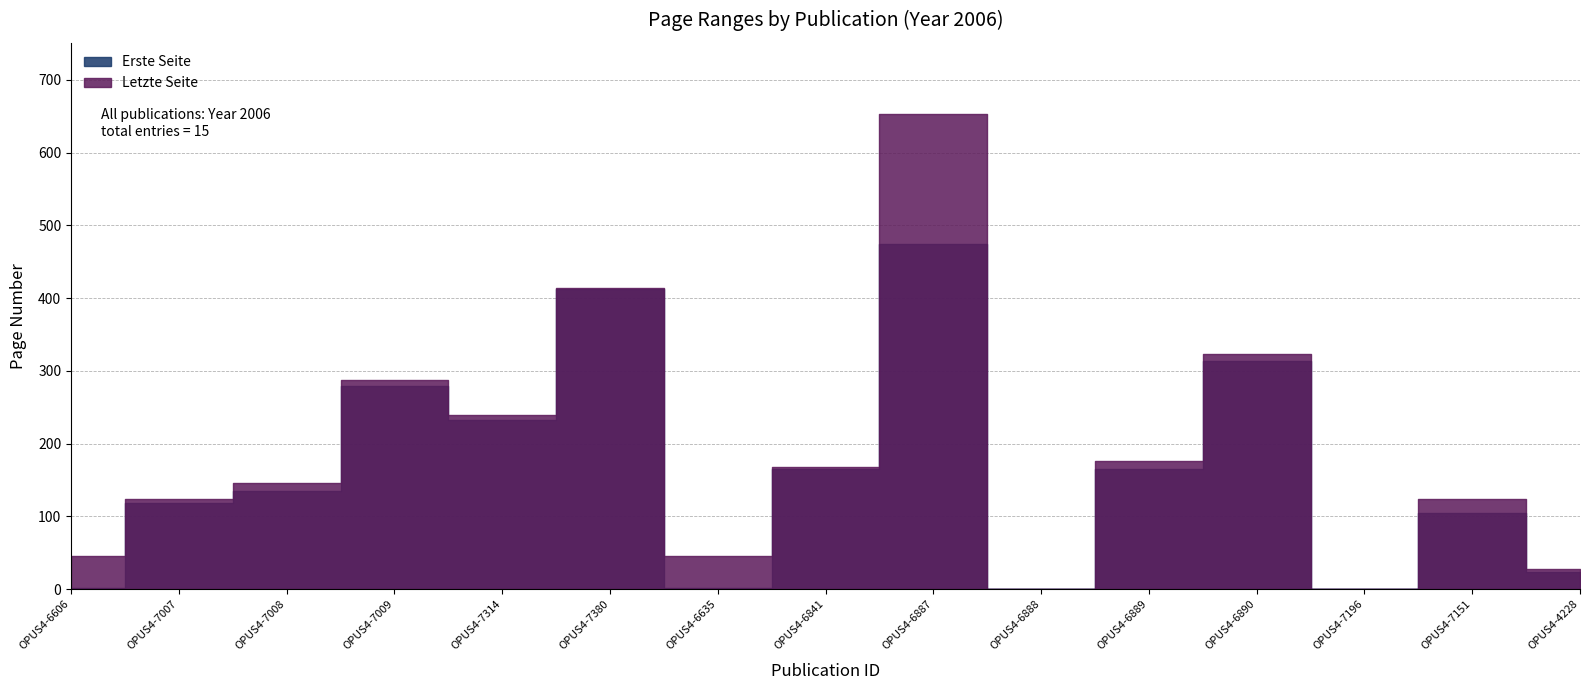

Reading left to right, transcribe all the data shown in this chart.

Erste Seite: OPUS4-6606=1	OPUS4-7007=119	OPUS4-7008=135	OPUS4-7009=279	OPUS4-7314=232	OPUS4-7380=413	OPUS4-6635=1	OPUS4-6841=165	OPUS4-6887=475	OPUS4-6888=0	OPUS4-6889=165	OPUS4-6890=314	OPUS4-7196=0	OPUS4-7151=105	OPUS4-4228=24
Letzte Seite: OPUS4-6606=46	OPUS4-7007=124	OPUS4-7008=146	OPUS4-7009=288	OPUS4-7314=239	OPUS4-7380=414	OPUS4-6635=46	OPUS4-6841=168	OPUS4-6887=653	OPUS4-6888=0	OPUS4-6889=176	OPUS4-6890=323	OPUS4-7196=0	OPUS4-7151=124	OPUS4-4228=28